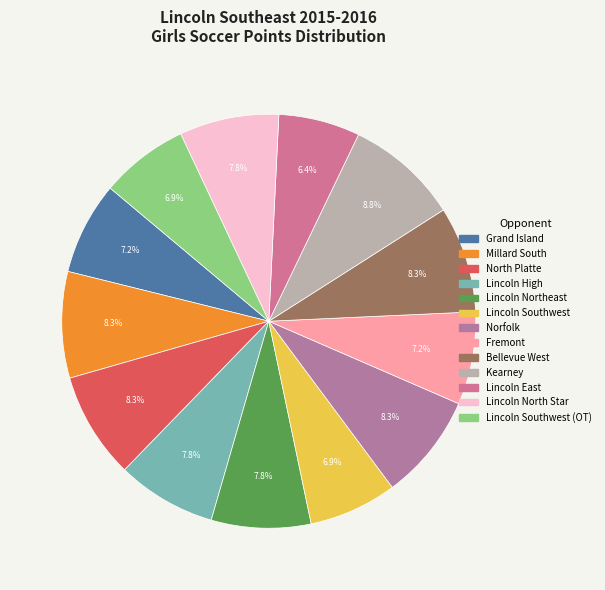

How many segments does this pie chart have?

13